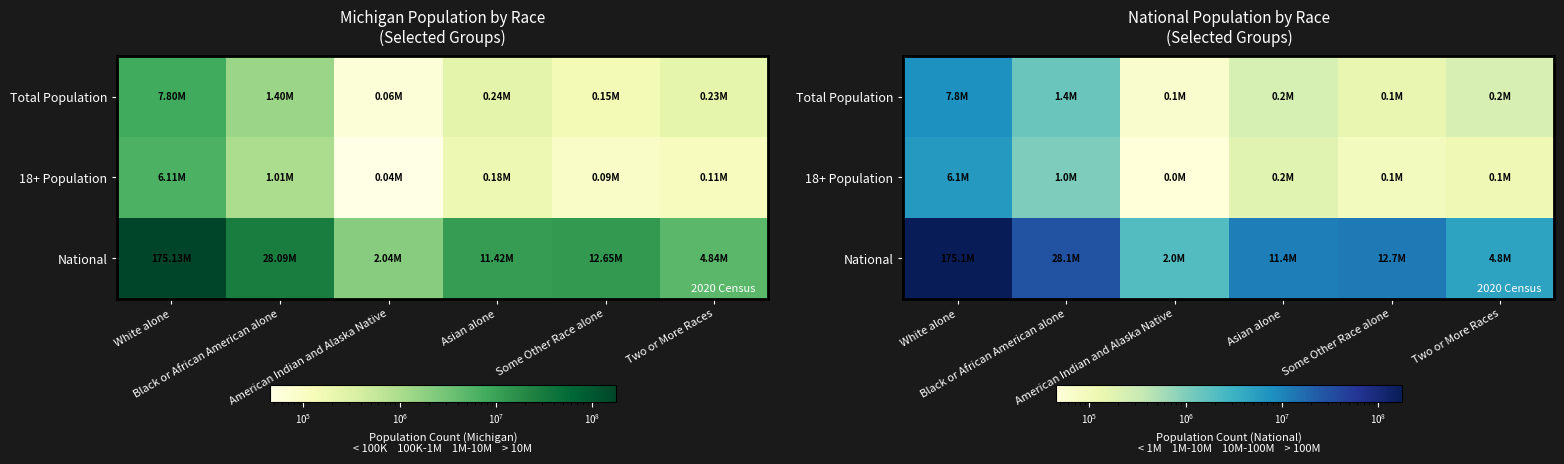

List the series in order of their peak value, highest first.

National, Total Population, 18+ Population